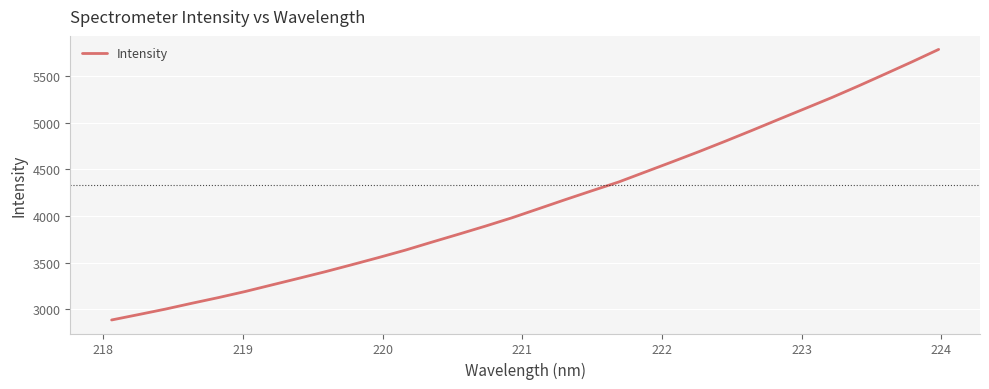

How many lines are shown in the chart?

1